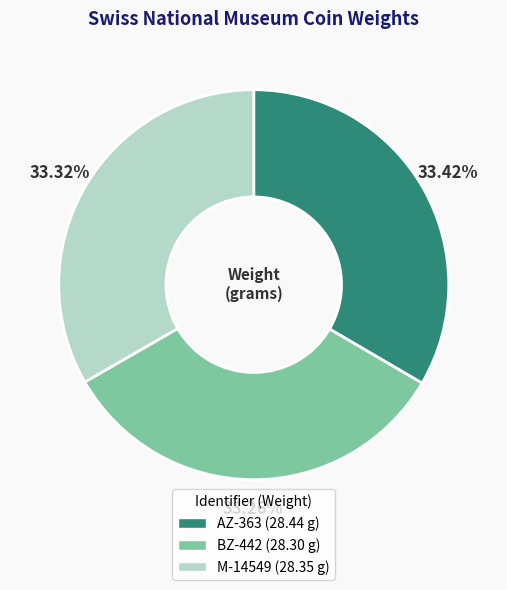

What is the ratio of the value at AZ-363 to the value at M-14549?

1.0